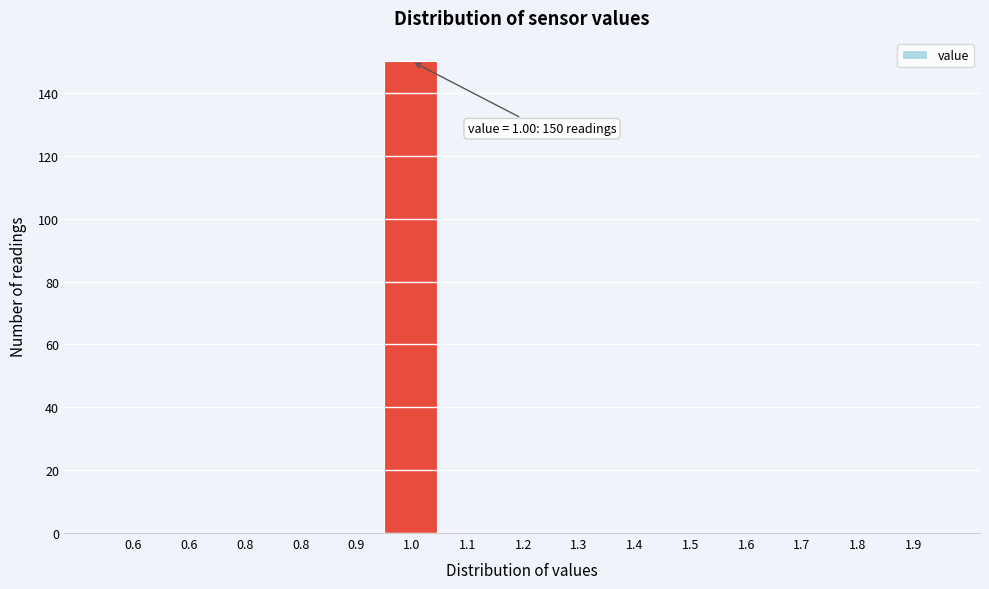

How many distinct data groups are displayed?

1